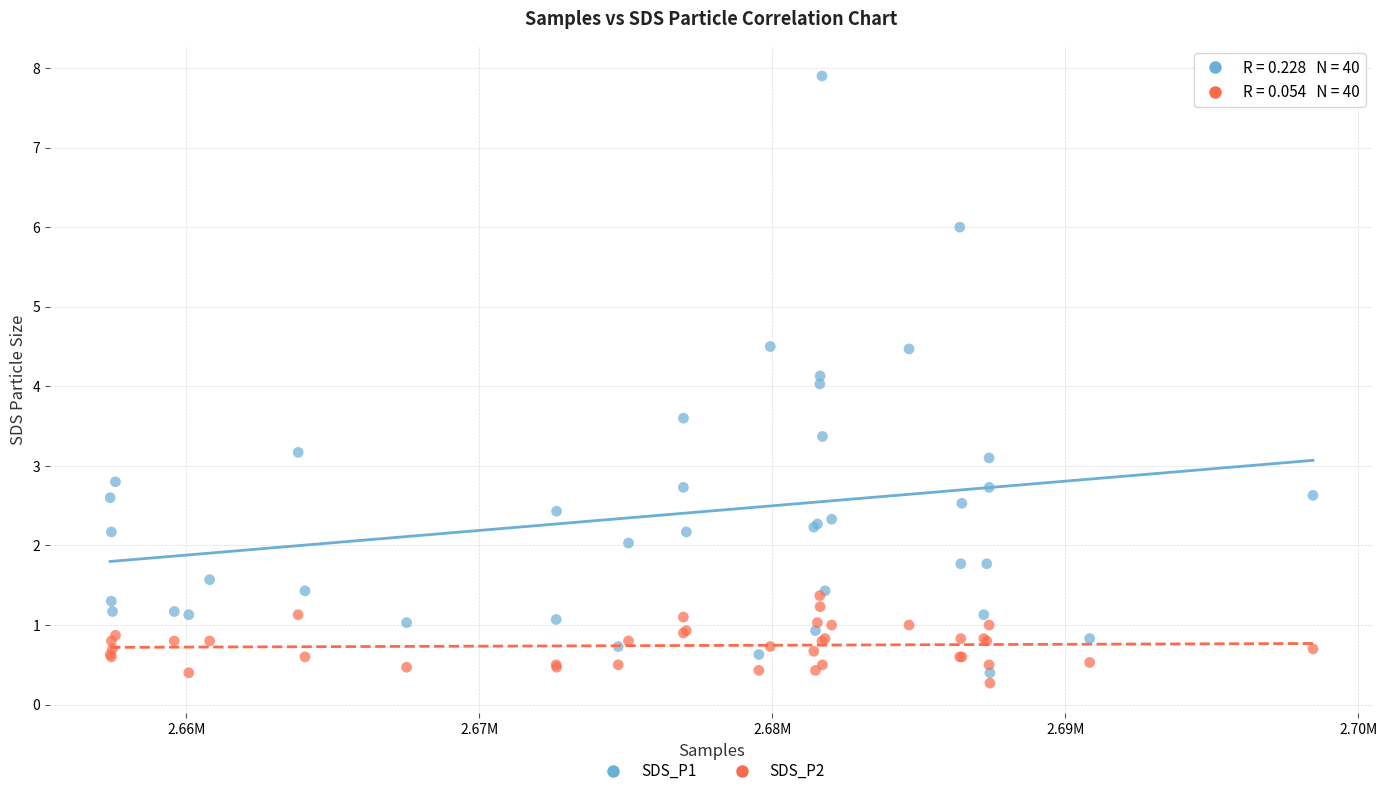

What are all the series names shown in the legend?

SDS_P1, SDS_P2